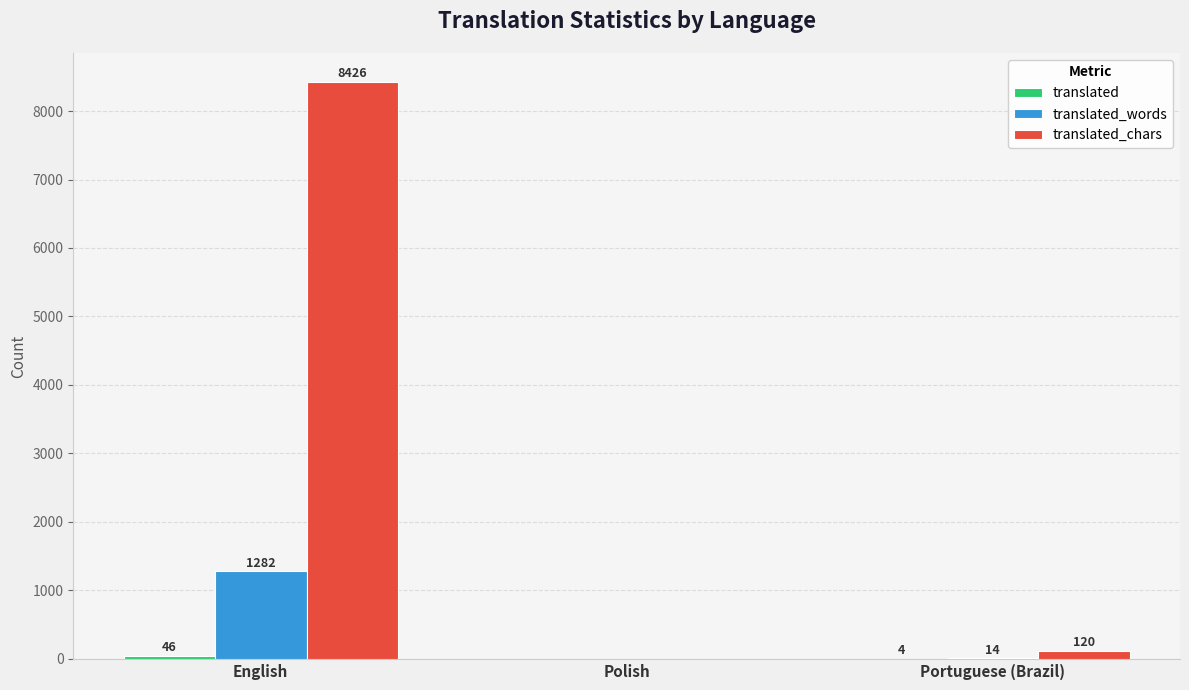

What is the total value across all series at English?

9754